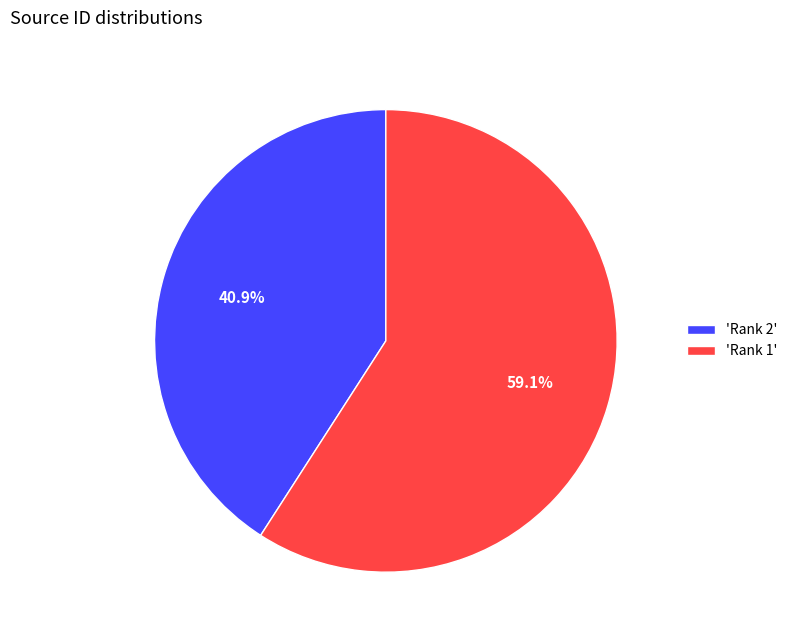

To the nearest percent, what is the average slice percentage?

50%